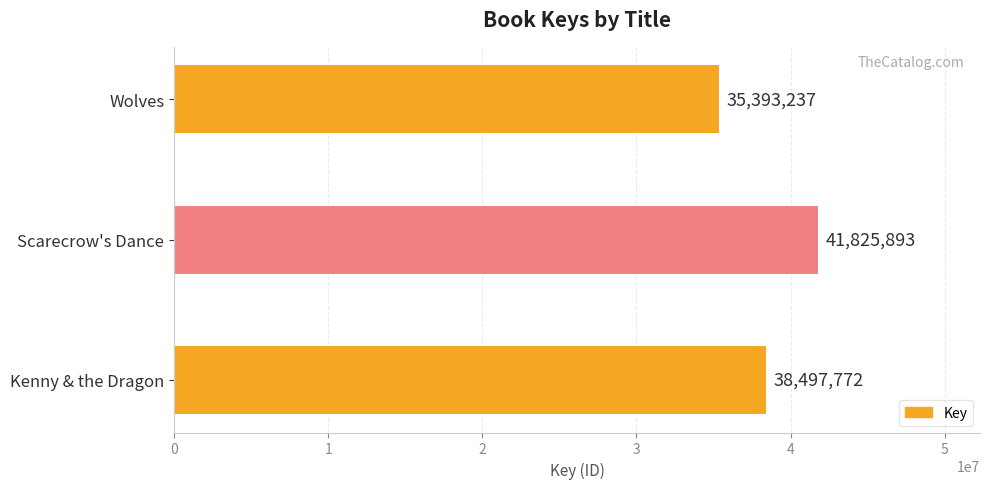

List the labels in order of value, largest first.

Scarecrow's Dance, Kenny & the Dragon, Wolves